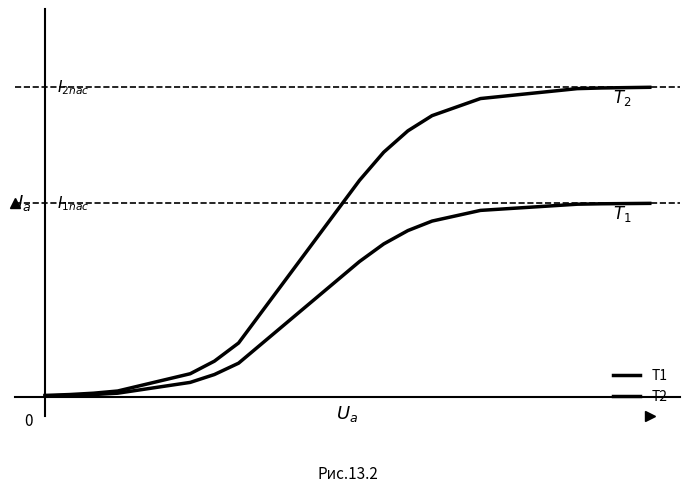

Does the chart display data point markers on the line(s)?

No